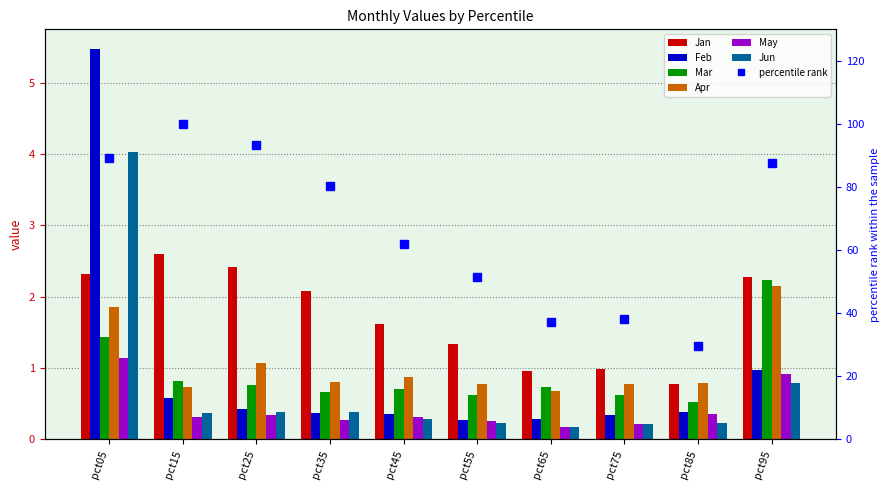

List the labels in order of Jan value, largest first.

pct15, pct25, pct05, pct95, pct35, pct45, pct55, pct75, pct65, pct85